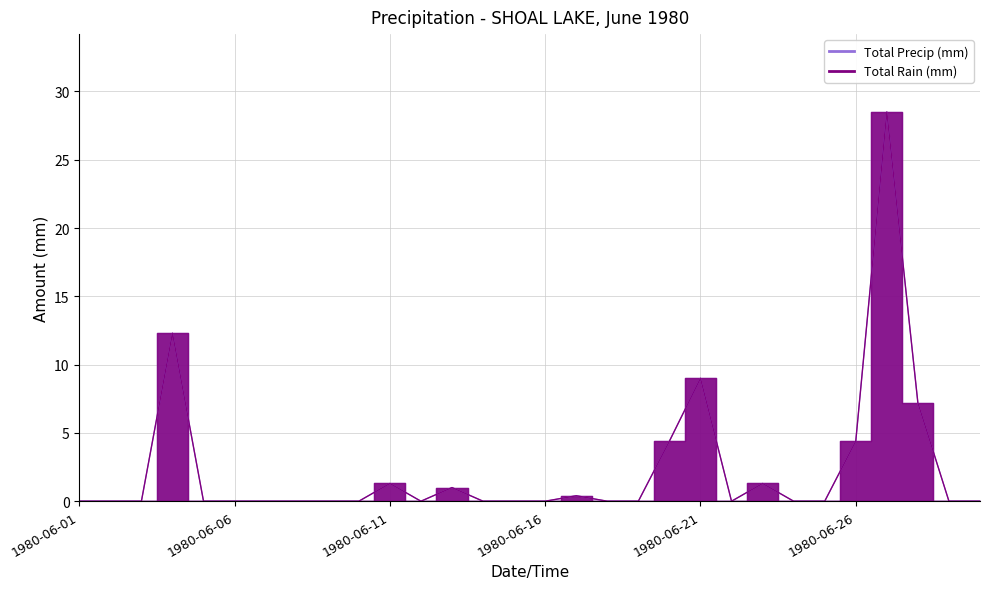

Count the number of categories in the chart.

30